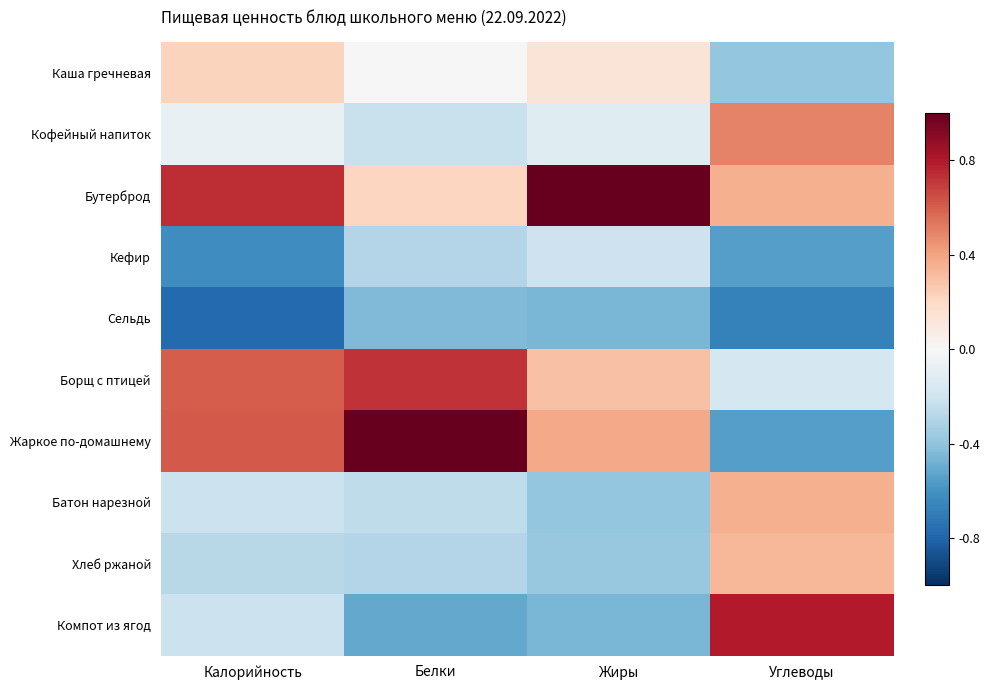

Reading left to right, transcribe all the data shown in this chart.

Каша гречневая: Калорийность=0.2	Белки=-0.0	Жиры=0.1	Углеводы=-0.4
Кофейный напиток: Калорийность=-0.1	Белки=-0.2	Жиры=-0.1	Углеводы=0.5
Бутерброд: Калорийность=0.7	Белки=0.2	Жиры=1.0	Углеводы=0.4
Кефир: Калорийность=-0.6	Белки=-0.3	Жиры=-0.2	Углеводы=-0.6
Сельдь: Калорийность=-0.8	Белки=-0.4	Жиры=-0.5	Углеводы=-0.7
Борщ с птицей: Калорийность=0.6	Белки=0.7	Жиры=0.3	Углеводы=-0.2
Жаркое по-домашнему: Калорийность=0.6	Белки=1.0	Жиры=0.4	Углеводы=-0.6
Батон нарезной: Калорийность=-0.2	Белки=-0.3	Жиры=-0.4	Углеводы=0.4
Хлеб ржаной: Калорийность=-0.3	Белки=-0.3	Жиры=-0.4	Углеводы=0.3
Компот из ягод: Калорийность=-0.2	Белки=-0.5	Жиры=-0.5	Углеводы=0.8